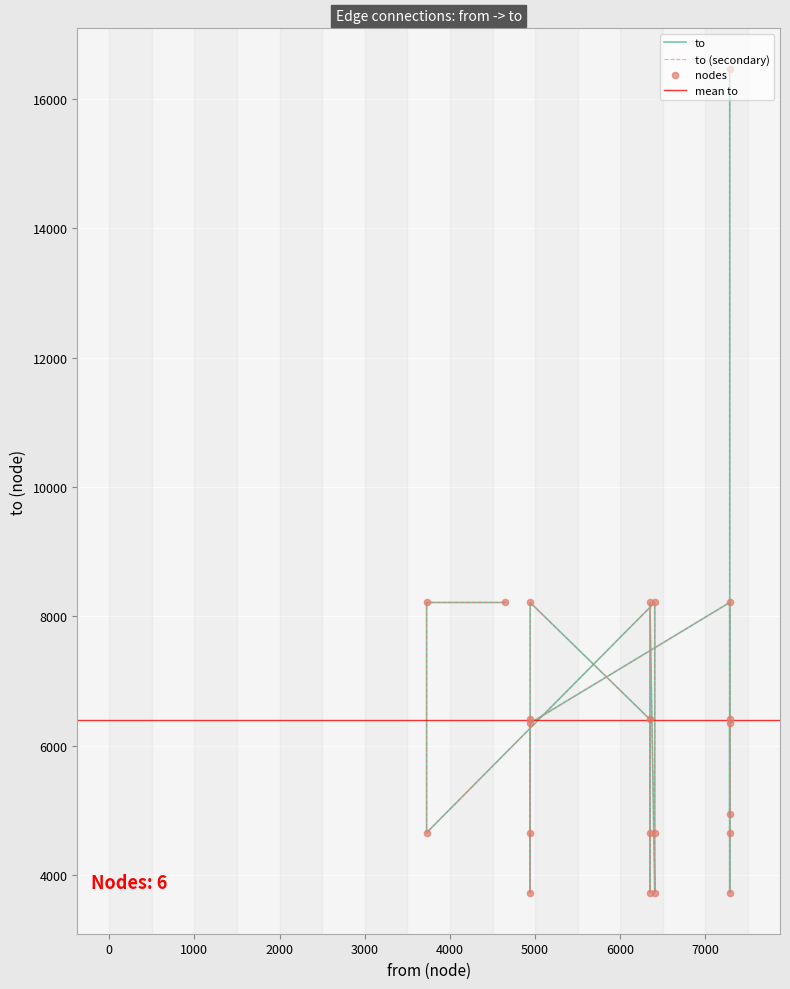

Which has a higher value, 7285 or 7285?

7285